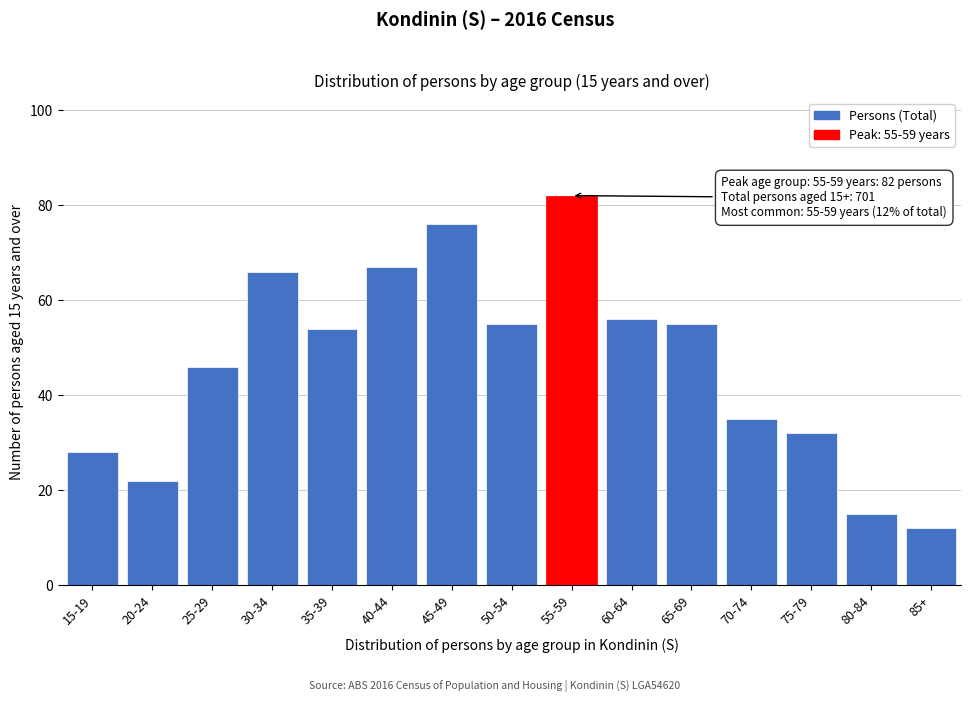

Reading right to left, what are all the values shown in this chart?

12	15	32	35	55	56	82	55	76	67	54	66	46	22	28